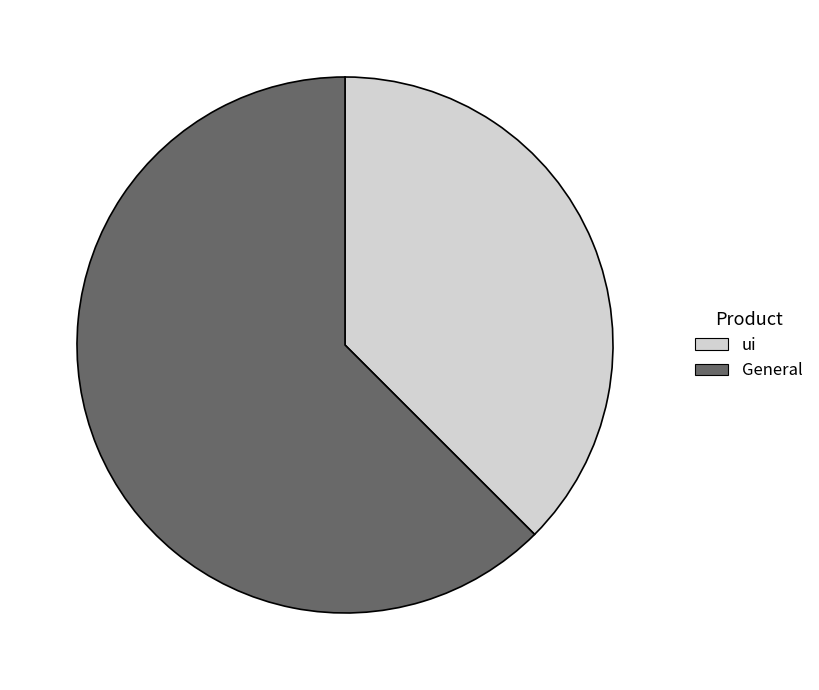

Which slice represents more than half of the pie?

General